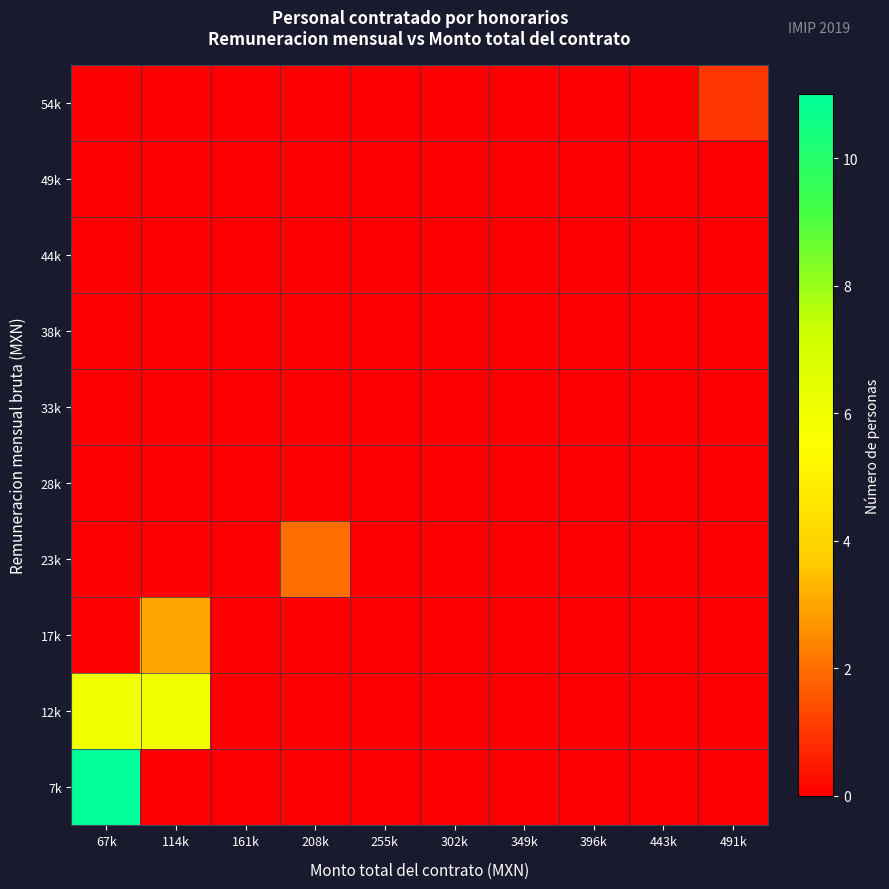

At 443k, list the series in order from largest to smallest.

7k, 12k, 17k, 23k, 28k, 33k, 38k, 44k, 49k, 54k